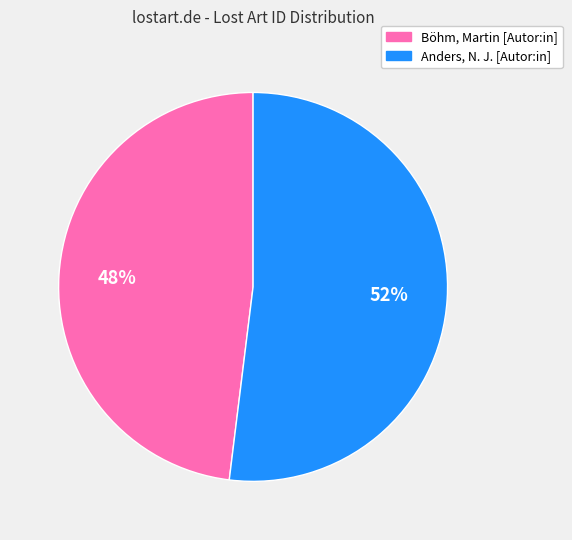

Between Anders, N. J. [Autor:in] and Böhm, Martin [Autor:in], which is larger?

Anders, N. J. [Autor:in]